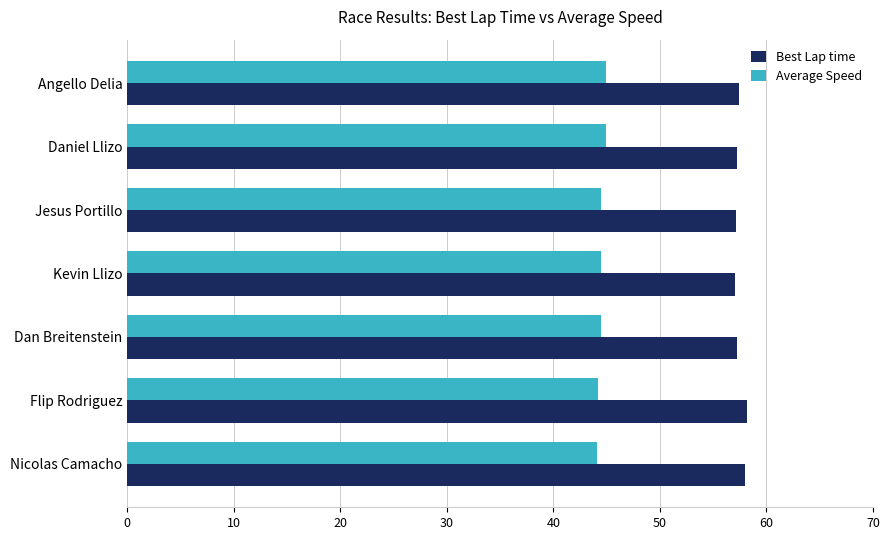

Rank the series by their maximum value, from lowest to highest.

Average Speed, Best Lap time